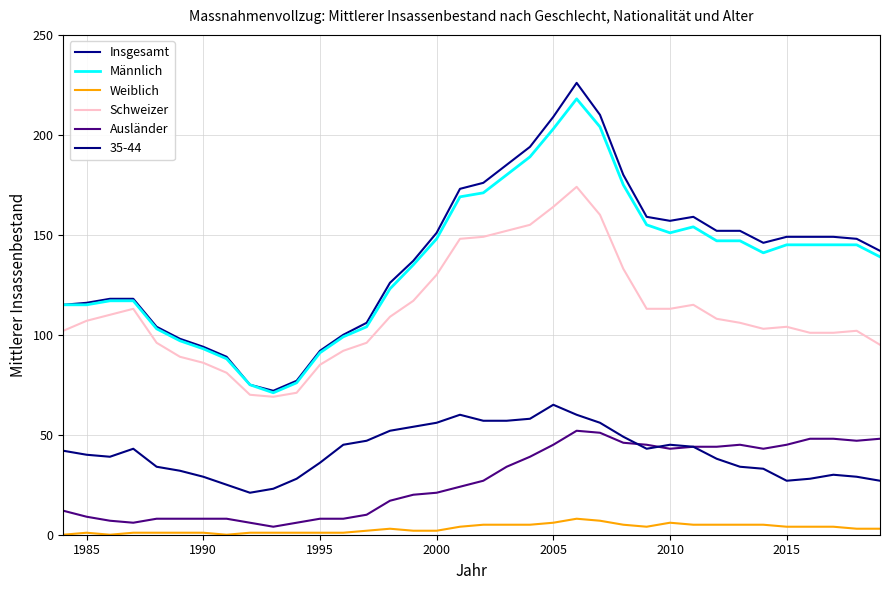

What is the average value of the Ausländer series?

27